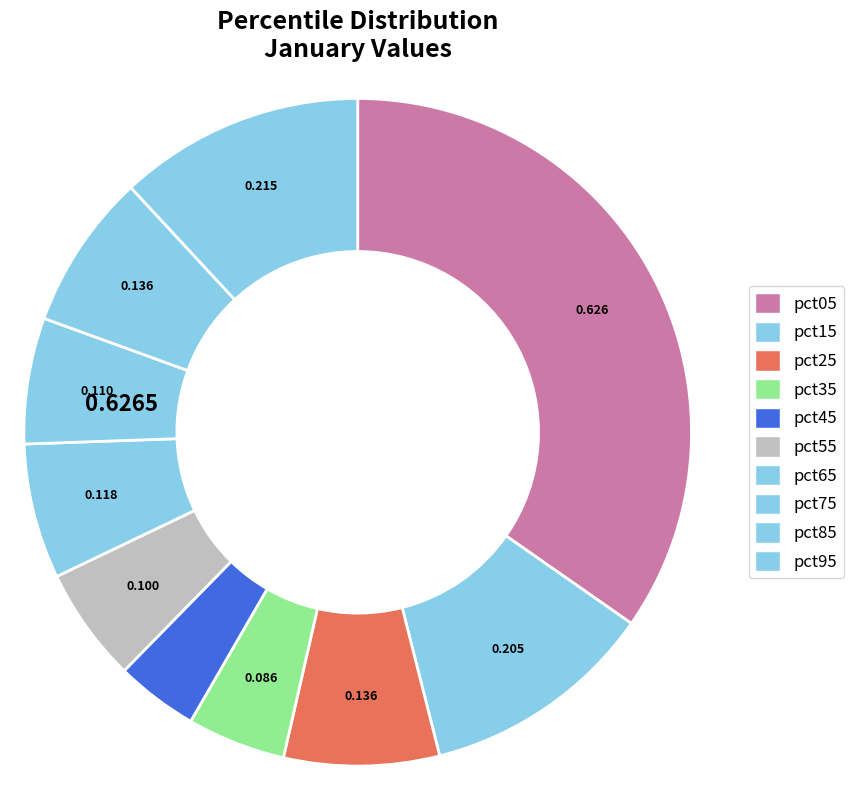

How many slices are in this pie chart?

10